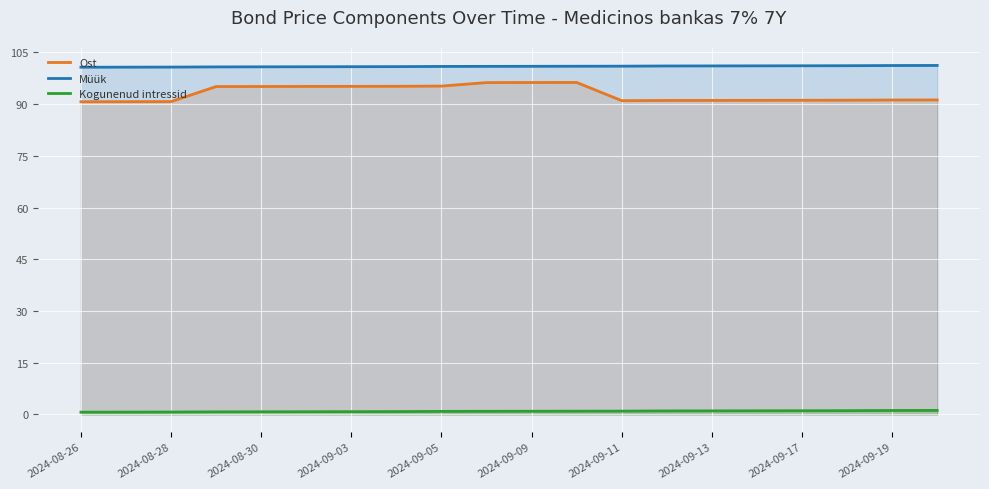

In Ost, how many points are higher than both neighbors (excluding endpoints)?

1